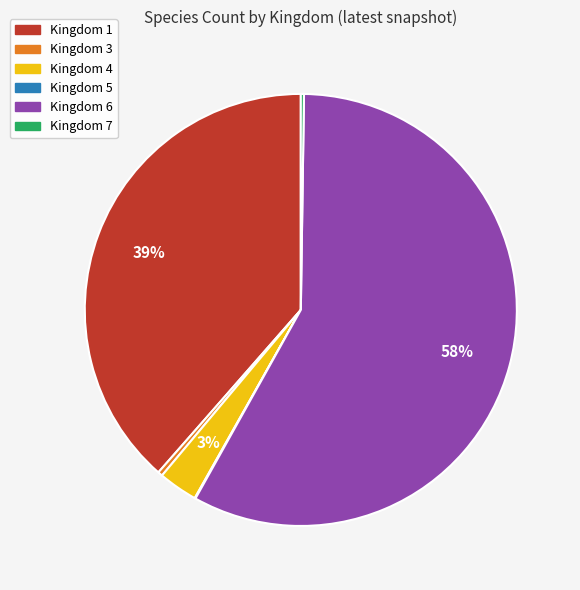

What is the ratio of the value at Kingdom 4 to the value at Kingdom 6?

0.1